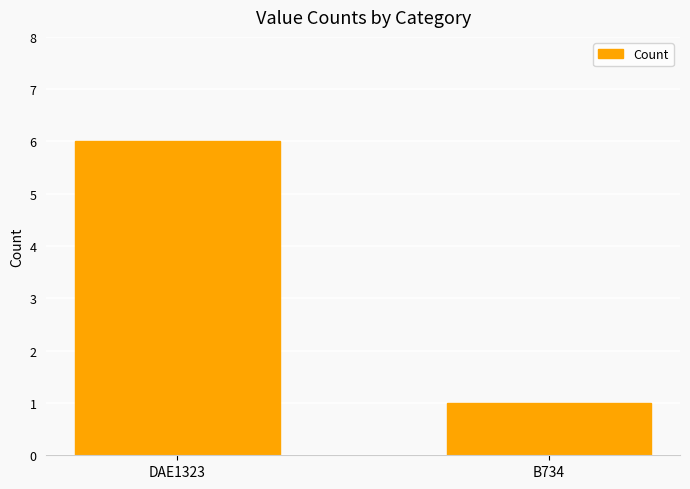

What is the average value?

4